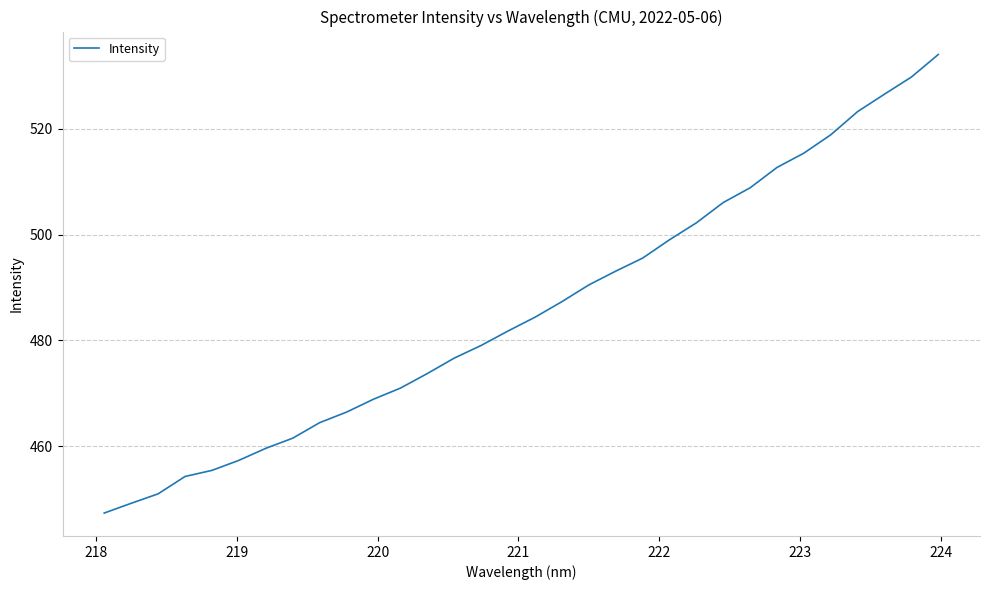

What is the maximum value shown in the chart?

534.0